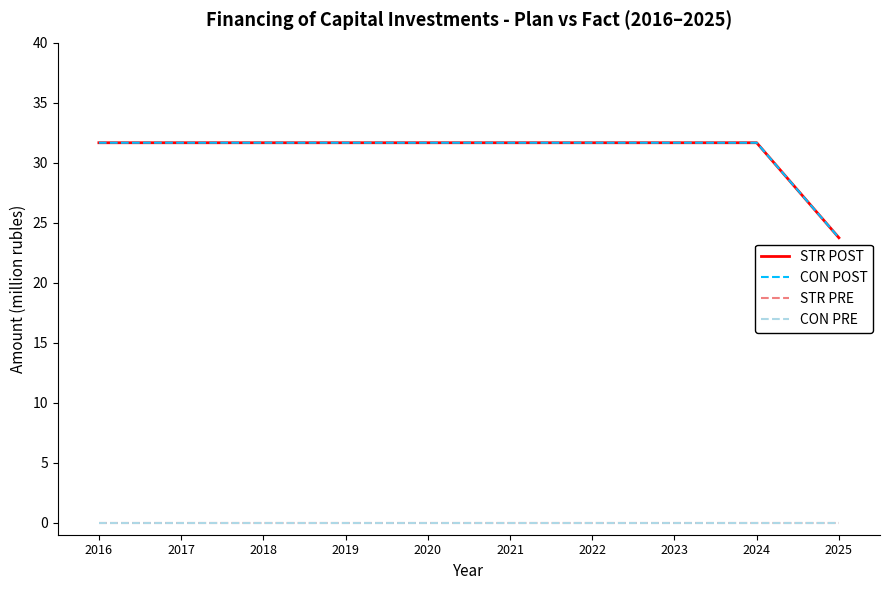

Does the chart have visible grid lines?

No